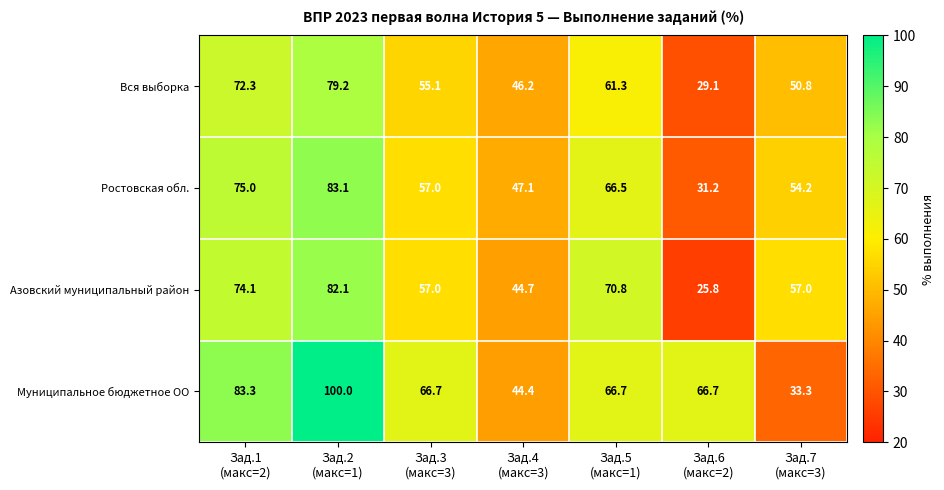

How many series are shown in this chart?

4